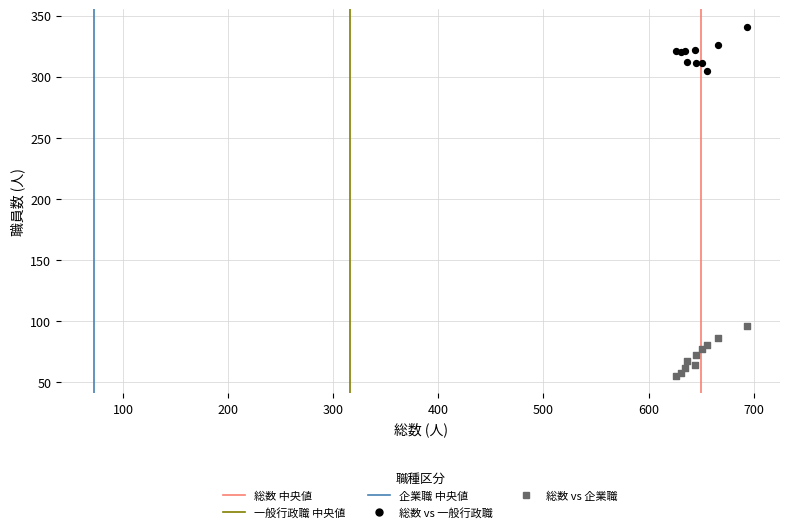

Which series contains the lowest Y value?

総数 vs 企業職